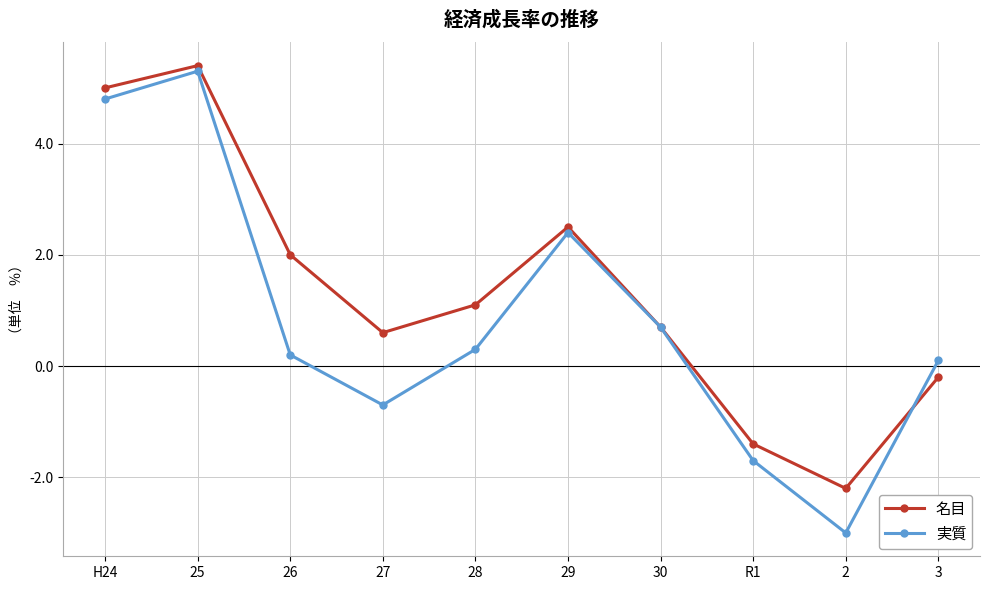

What is the difference between the highest and lowest values at 2?

0.8